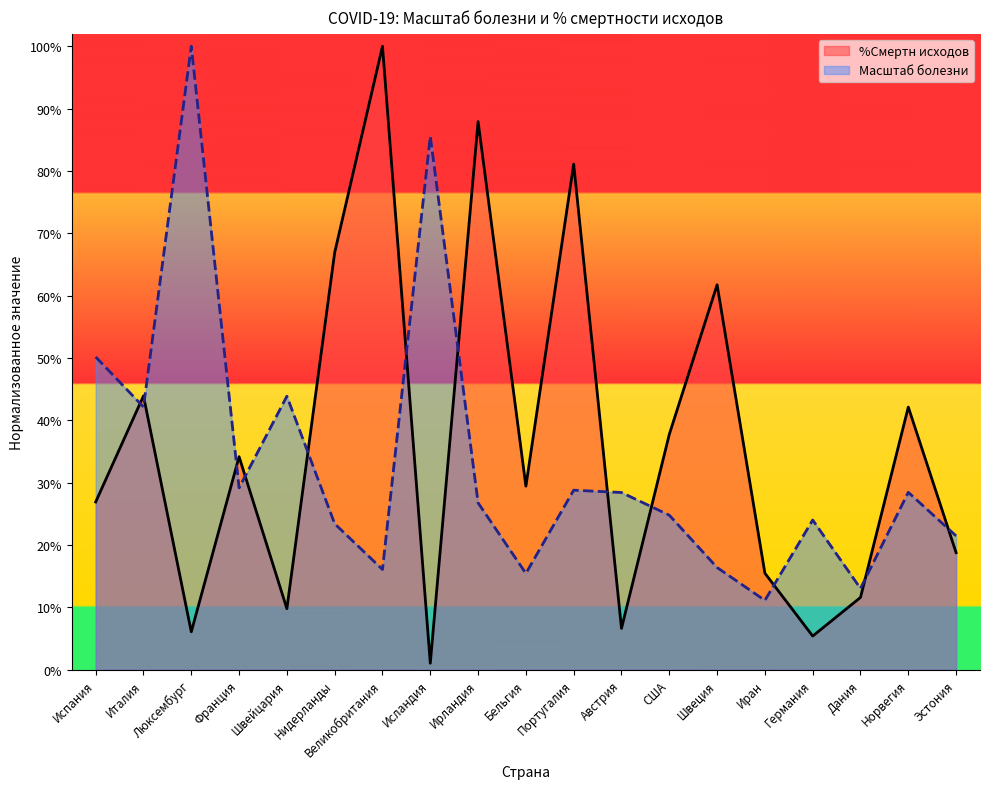

In %Смертн исходов, how many points are higher than both neighbors (excluding endpoints)?

7